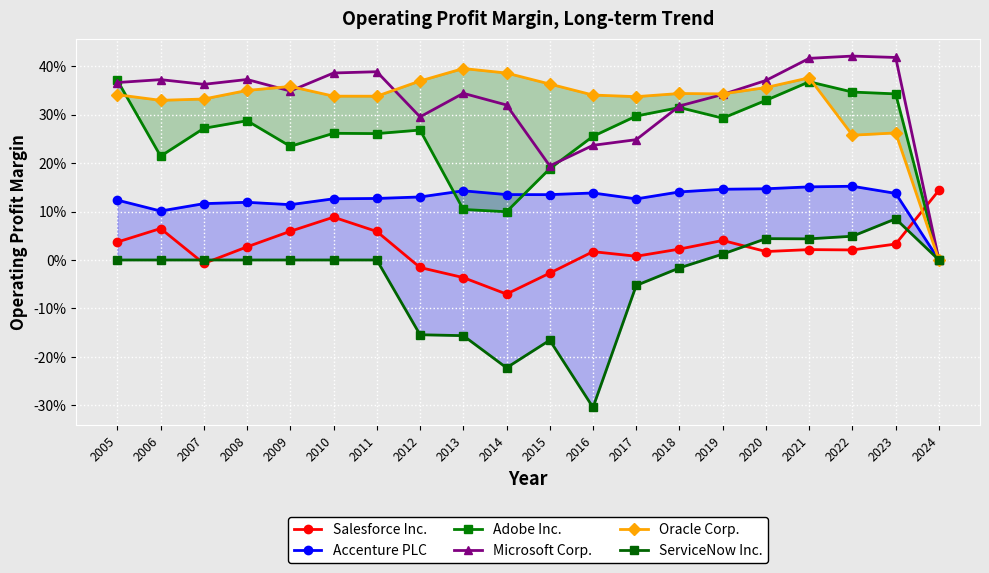

The value of Salesforce Inc. at 2021 is 0.0. True or false?

True